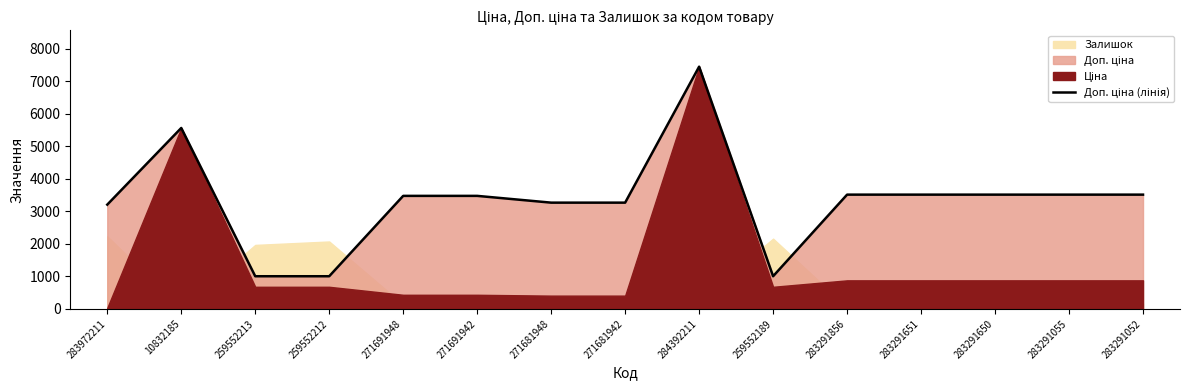

What position from the left is 271691948?

5